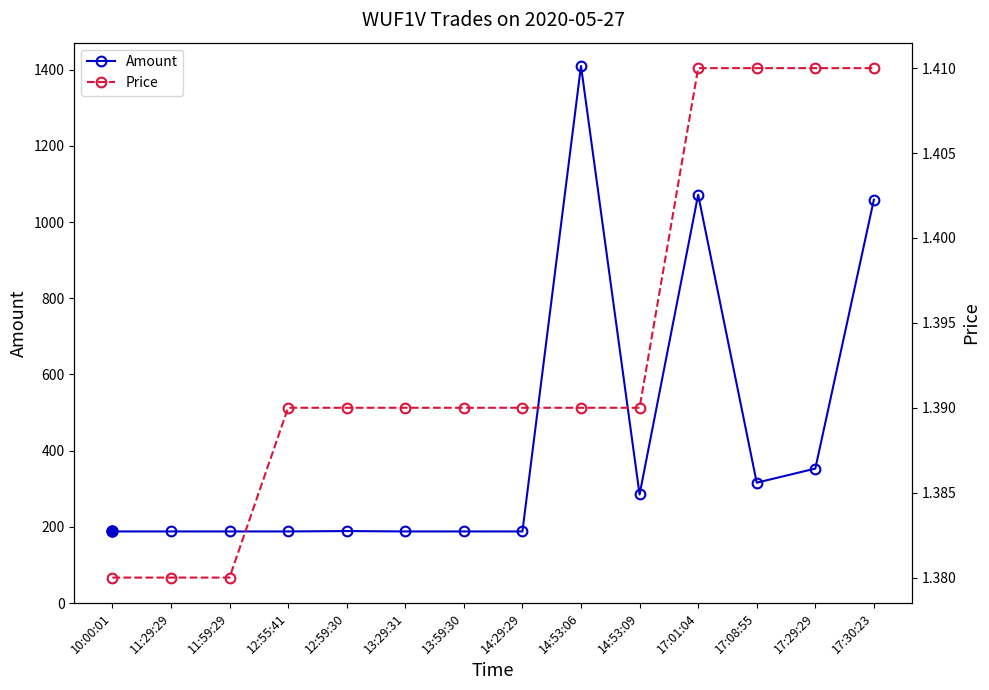

What is the smallest value displayed?

1.4